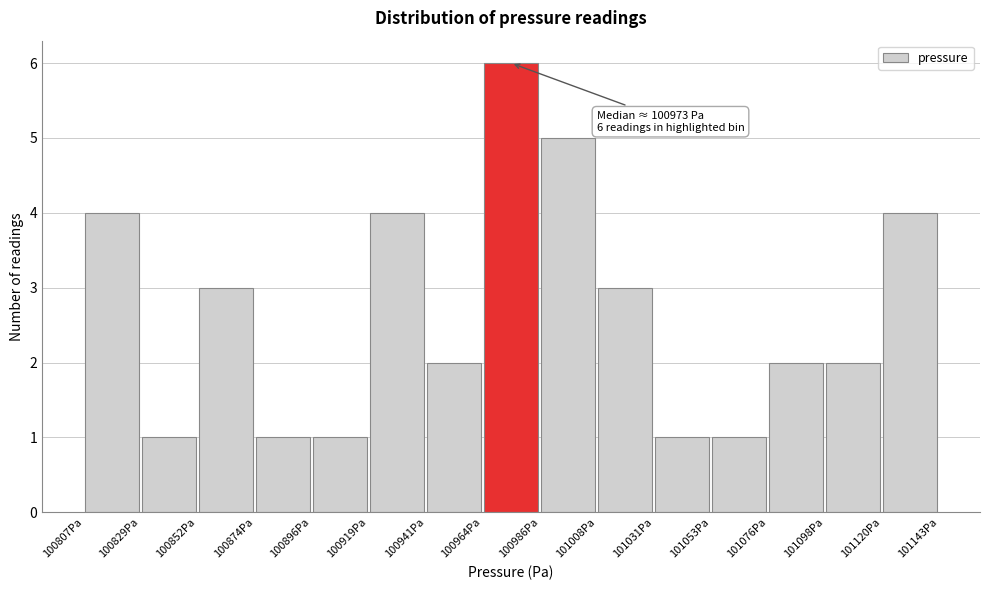

Which range on the x-axis has the tallest bar?

100965 to 100985